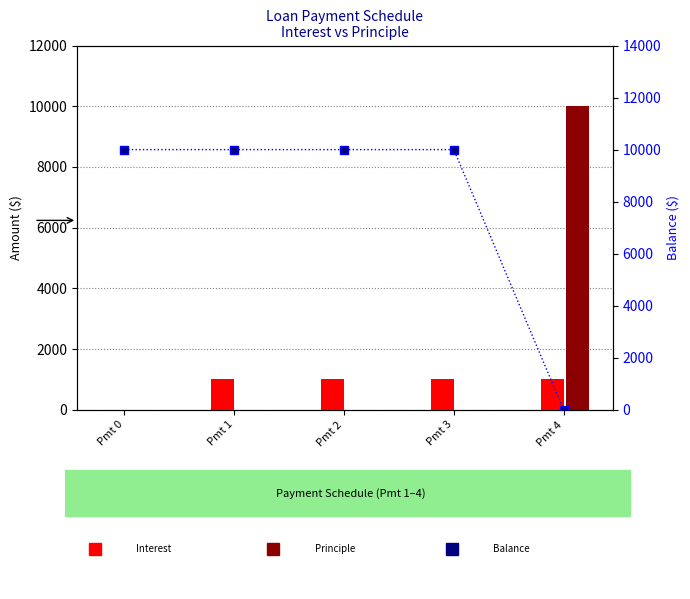

Reading right to left, list all the values displayed in this chart.

Interest: Pmt 4=1000	Pmt 3=1000	Pmt 2=1000	Pmt 1=1000	Pmt 0=0
Principle: Pmt 4=10000	Pmt 3=0	Pmt 2=0	Pmt 1=0	Pmt 0=0
Balance: Pmt 4=0	Pmt 3=10000	Pmt 2=10000	Pmt 1=10000	Pmt 0=10000